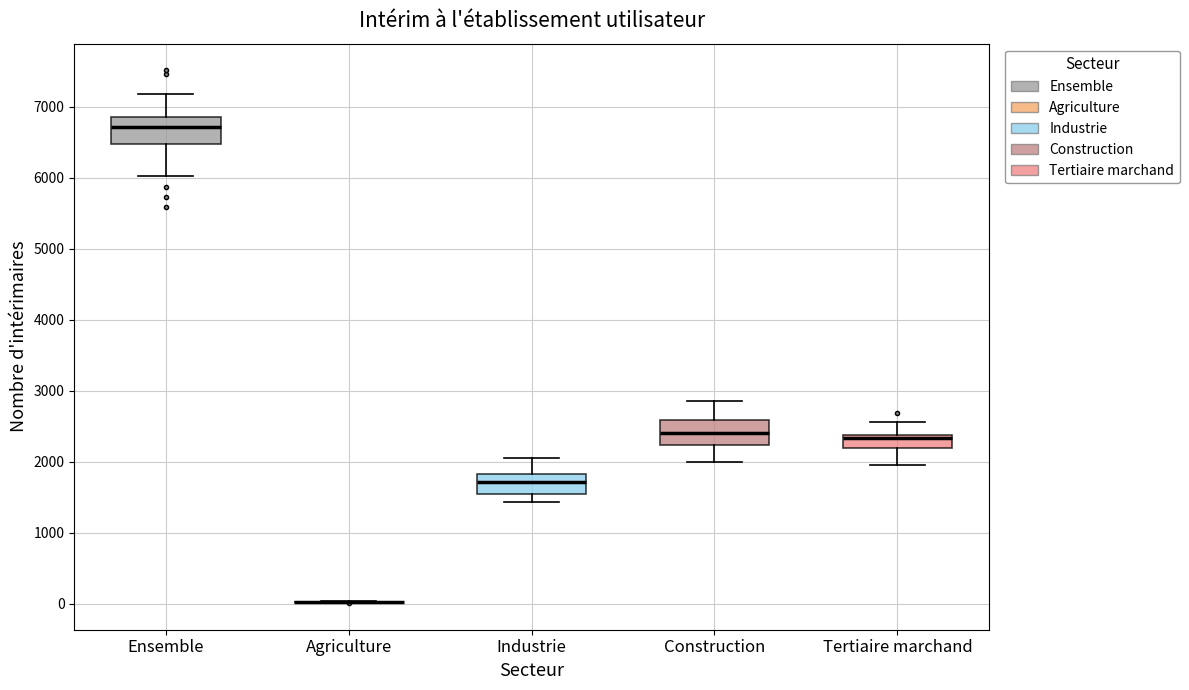

Reading left to right, transcribe this box plot: for each box, give where its median line is, the range the box spans, and where its two whiskers end, as read against the y-axis. The values are not printed on the chart, so give them approximately, as read against the axis.

Ensemble: median 6700, box 6500 to 6900, whiskers 6000 to 7200
Agriculture: box collapsed to a line at 0, whiskers 0 to 0
Industrie: median 1700, box 1500 to 1800, whiskers 1400 to 2100
Construction: median 2400, box 2200 to 2600, whiskers 2000 to 2900
Tertiaire marchand: median 2300, box 2200 to 2400, whiskers 2000 to 2600